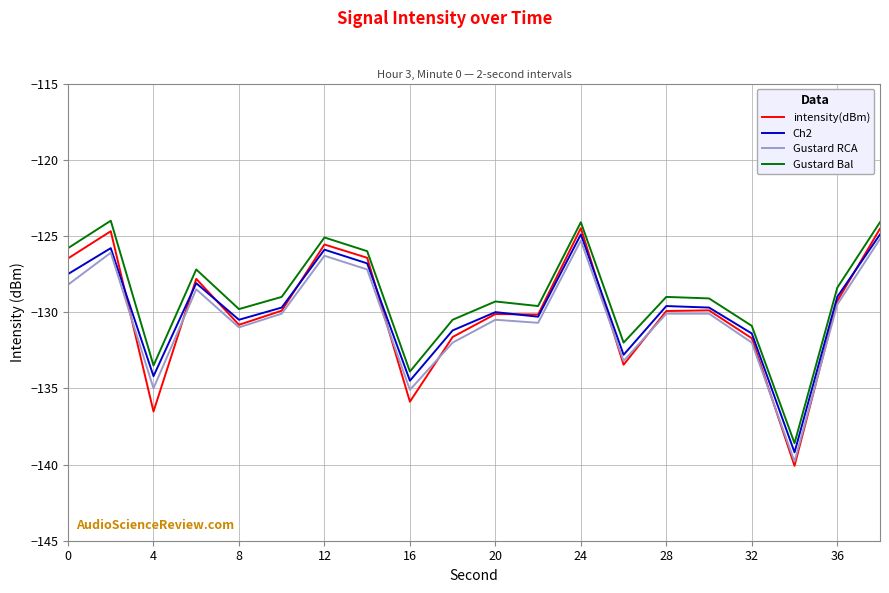

What is the difference between the maximum and minimum values in the Gustard Bal series?

14.6